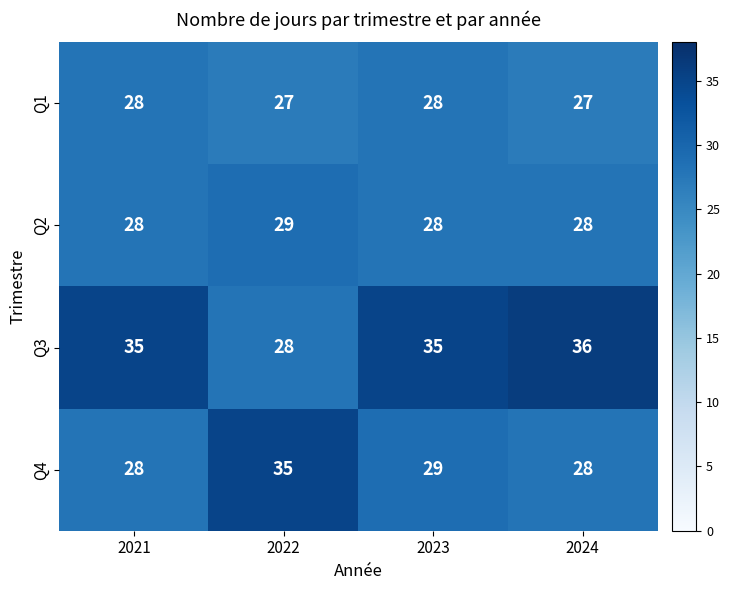

Is it true that Q3 equals 35 at 2023?

True